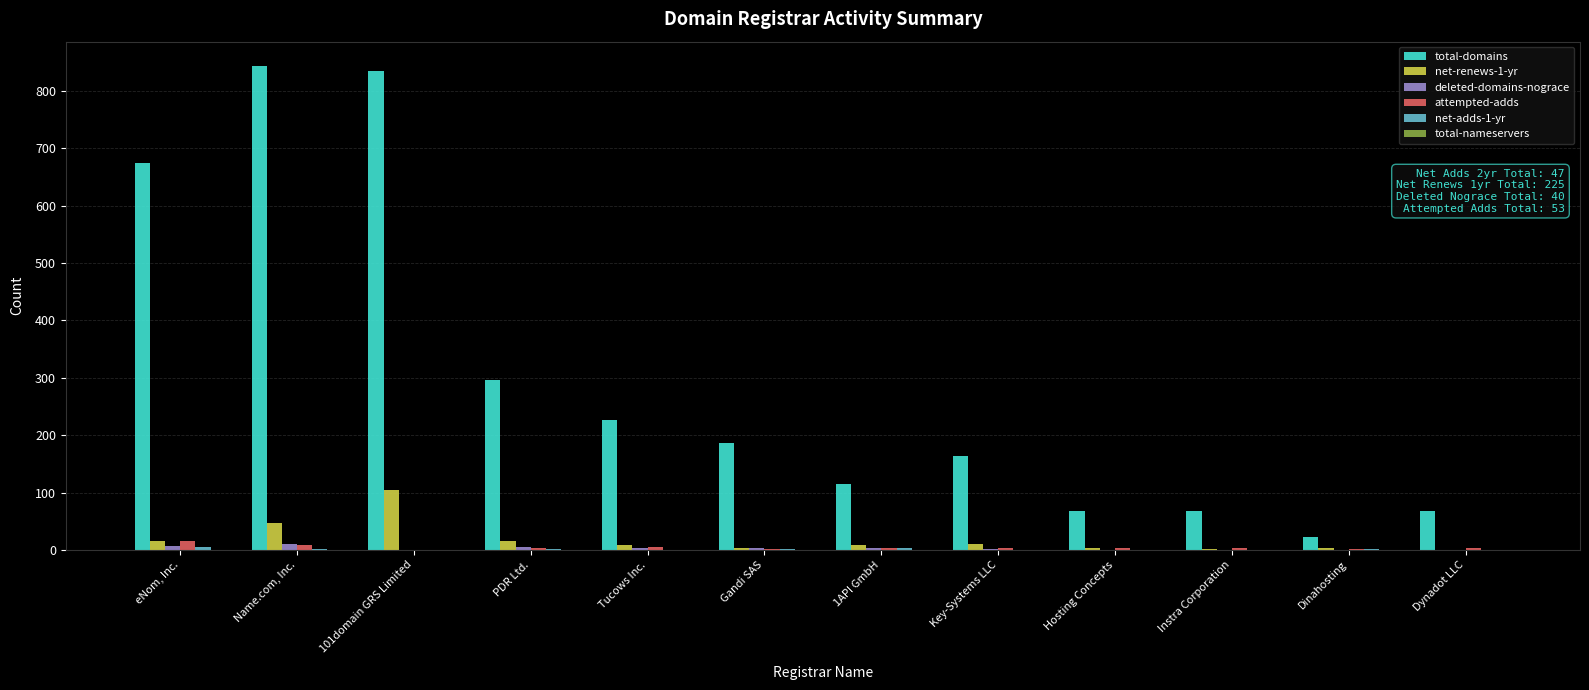

How many groups of bars are there?

12